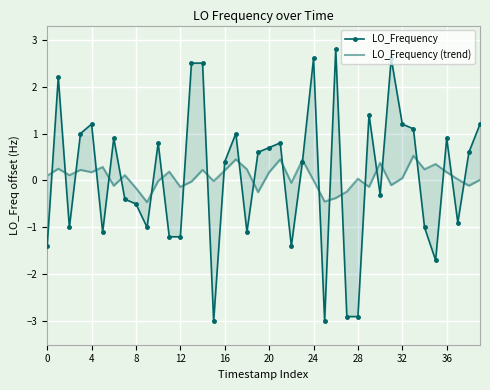

What are all the series names shown in the legend?

LO_Frequency, LO_Frequency (trend)